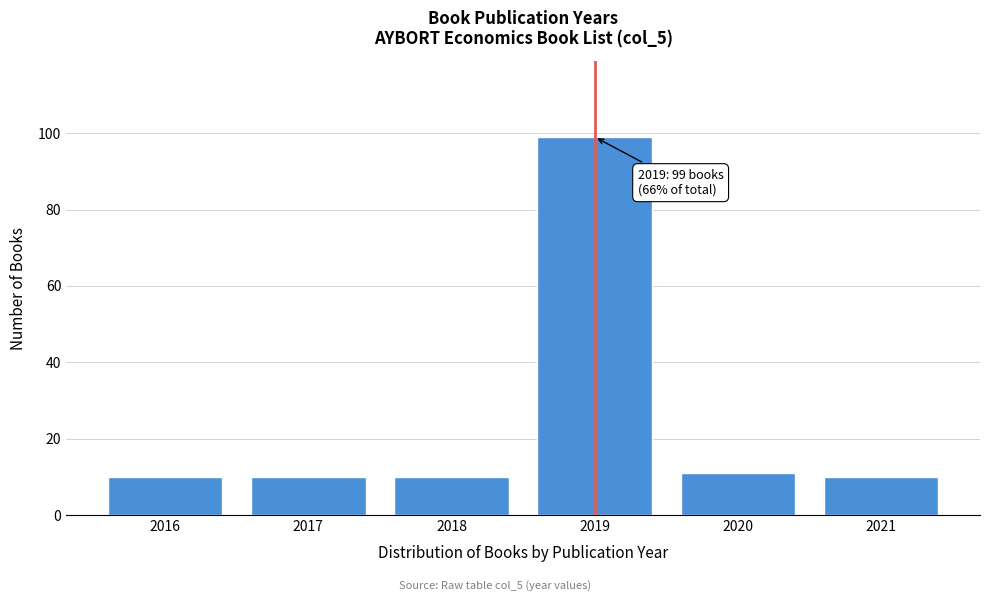

Reading left to right, extract all data points from this chart.

10	10	10	99	11	10